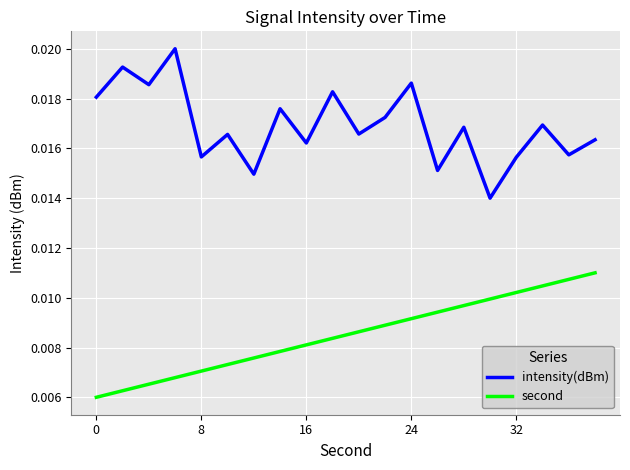

Which series has the largest range (max minus min)?

intensity(dBm)